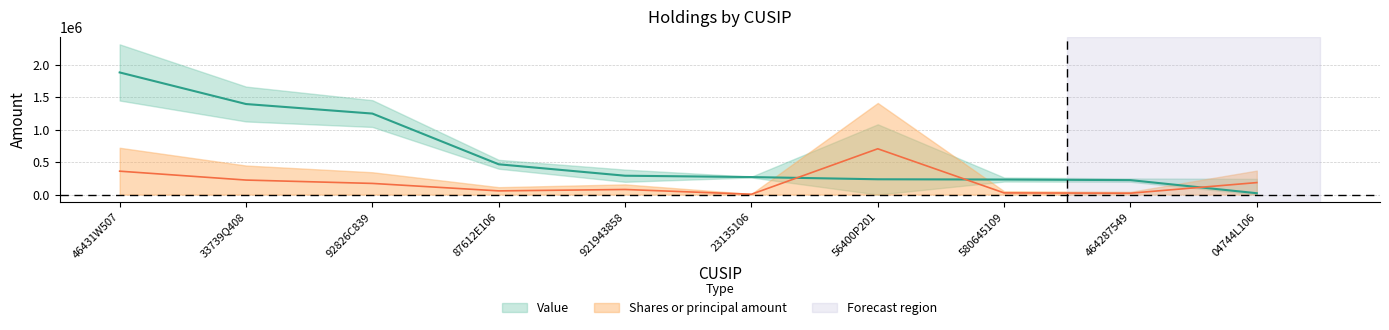

List the series in order of their peak value, highest first.

Value, Shares or principal amount